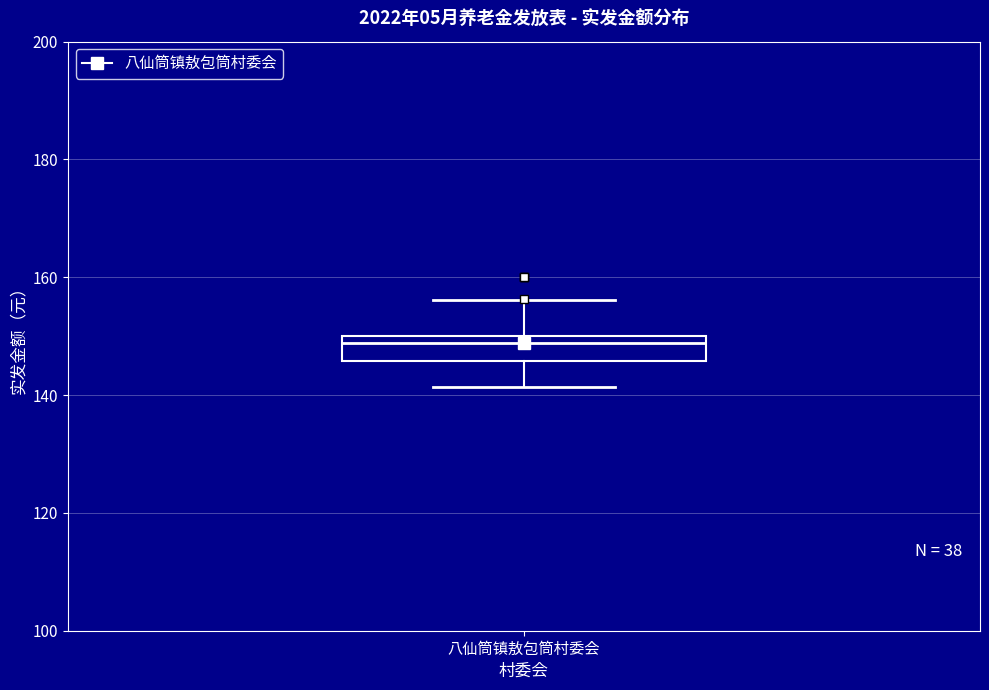

Where is the lower edge of the box for 八仙筒镇敖包筒村委会 on the y-axis? The values are not printed on the chart, so give them approximately, as read against the axis.

146